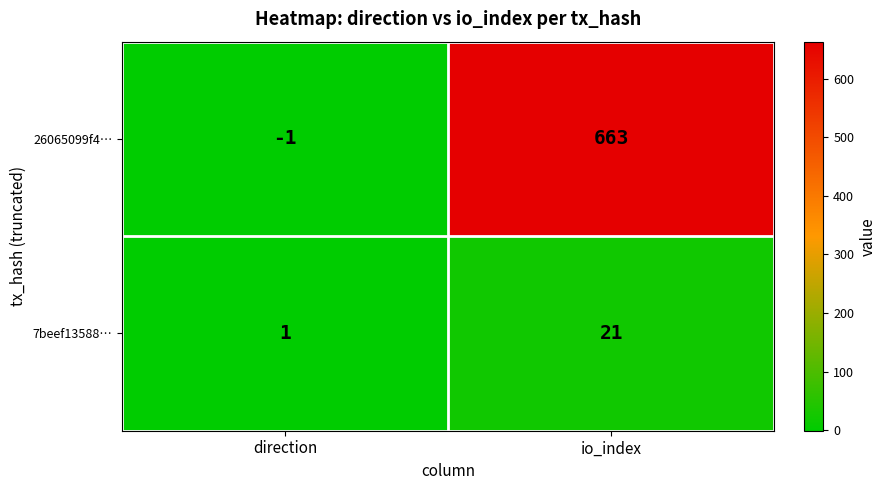

What is the sum of the 7beef13588… values at direction and io_index?

22